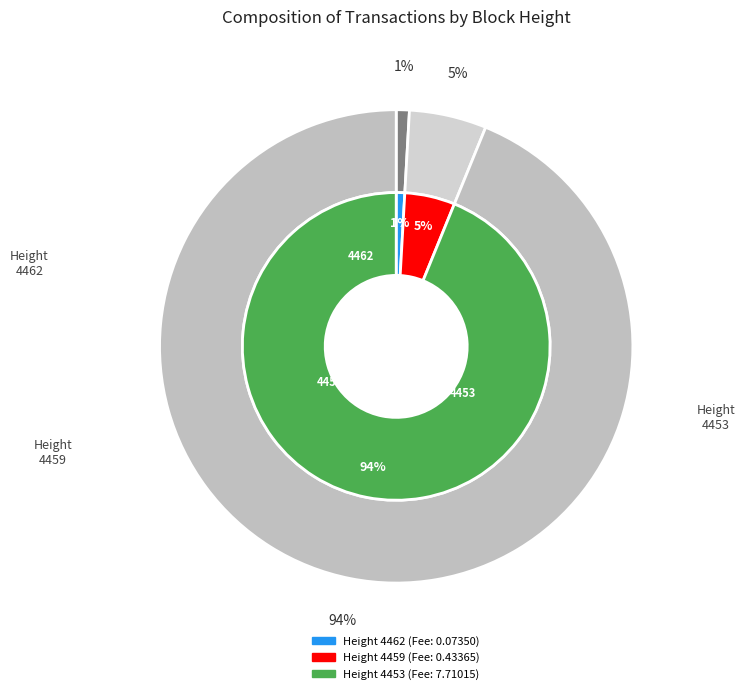

Which category has the smallest portion of the pie?

4462